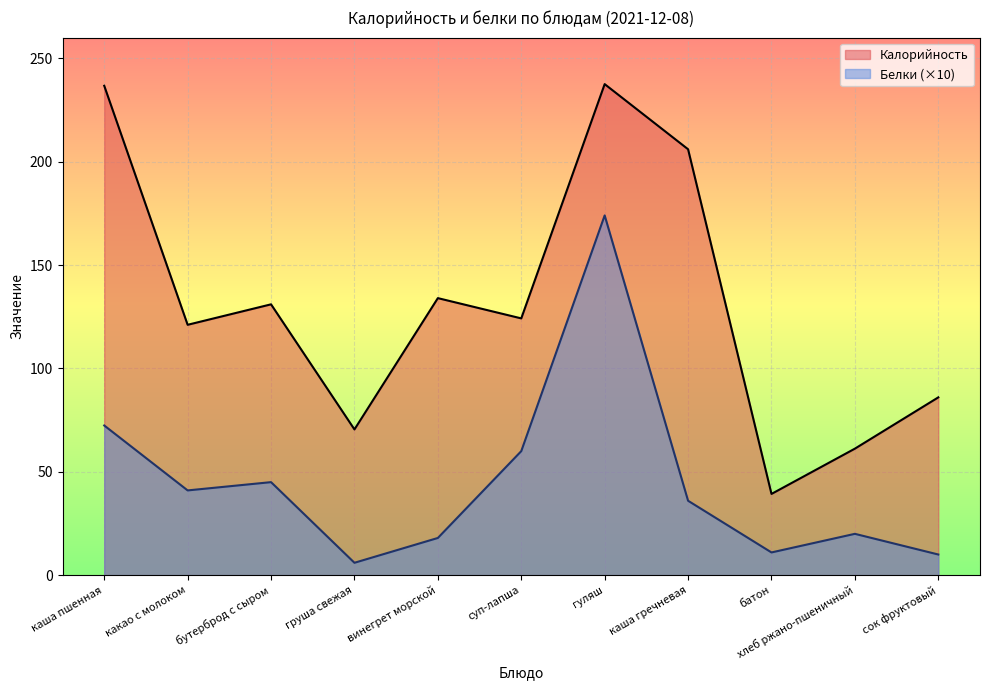

What is the difference between the Калорийность values at бутерброд с сыром and хлеб ржано-пшеничный?

69.8